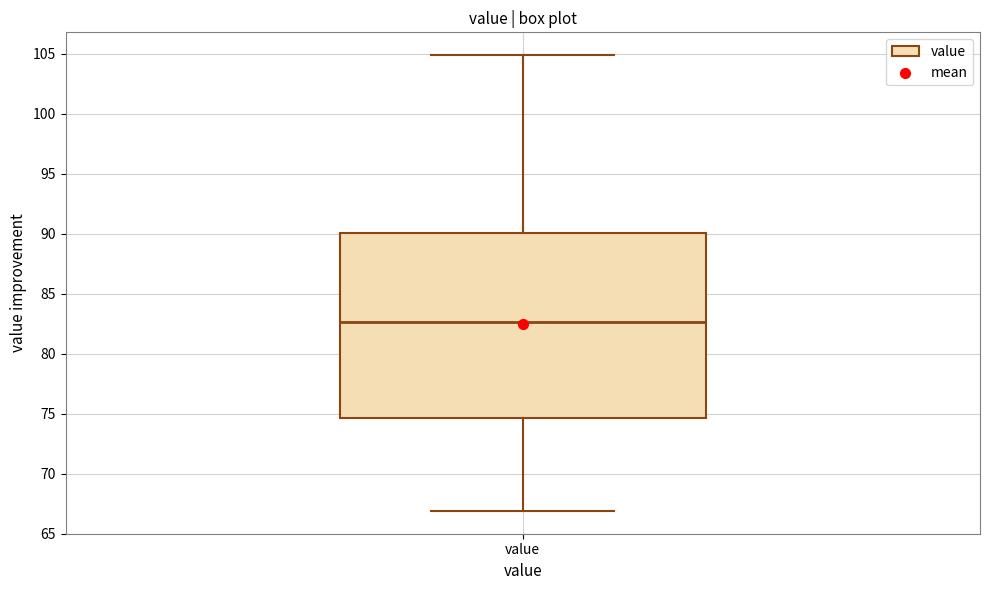

Transcribe this box plot: give where the median line is, the range the box spans, and where the two whiskers end, as read against the y-axis. The values are not printed on the chart, so give them approximately, as read against the axis.

median 82.5, box 74.5 to 90.0, whiskers 67.0 to 105.0